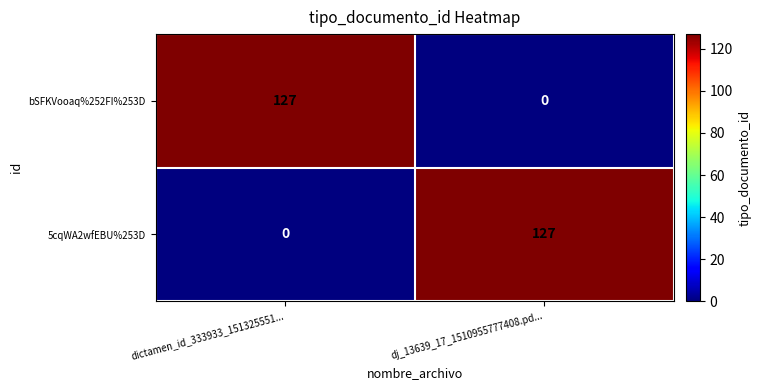

The value of 5cqWA2wfEBU%253D at dictamen_id_333933_151325551... is 0. True or false?

True